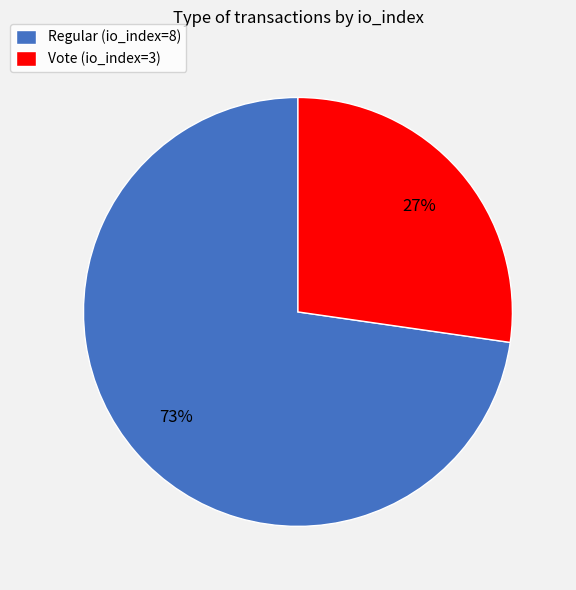

What is the largest slice in the pie chart?

Regular (io_index=8)